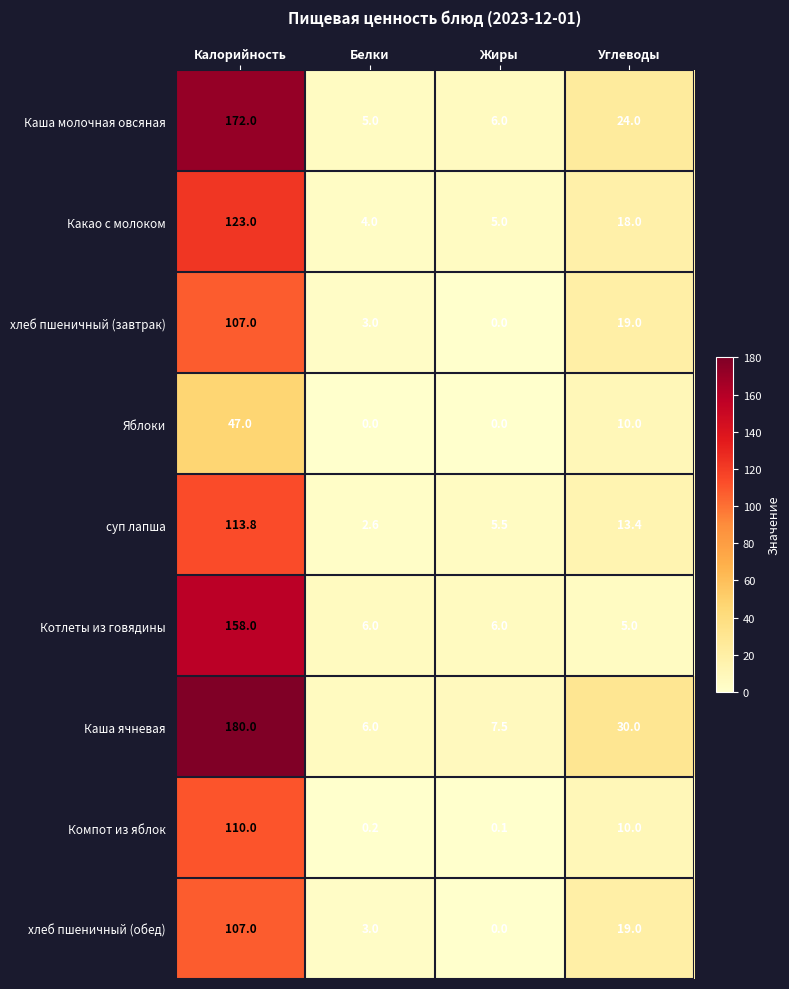

What is the sum of the хлеб пшеничный (завтрак) values at Калорийность and Жиры?

107.0